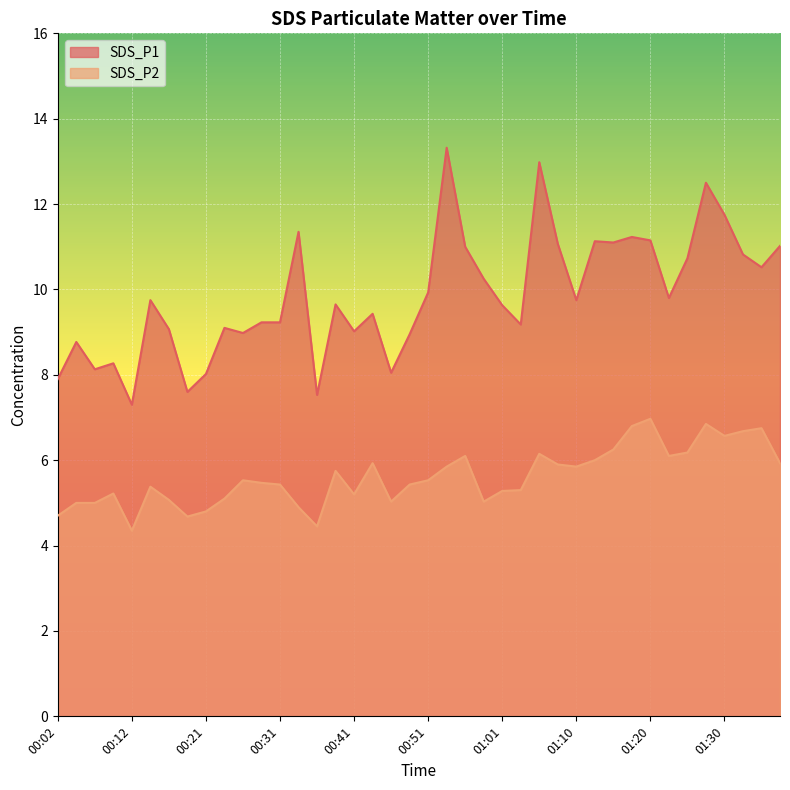

True or false: SDS_P2 and SDS_P1 intersect in this chart.

False